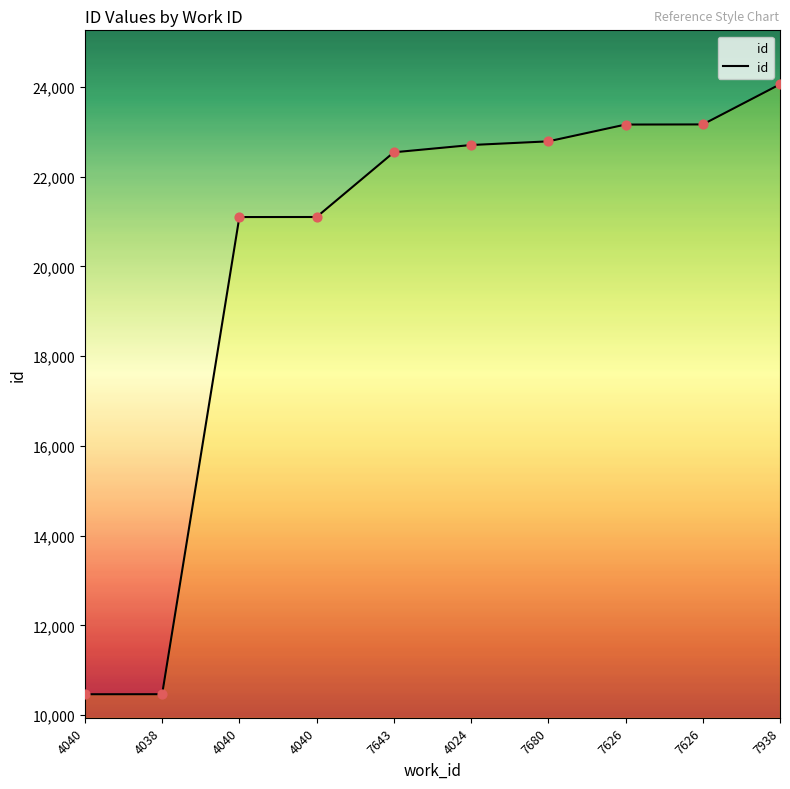

What is the ratio of the value at 7626 to the value at 4040?

1.1